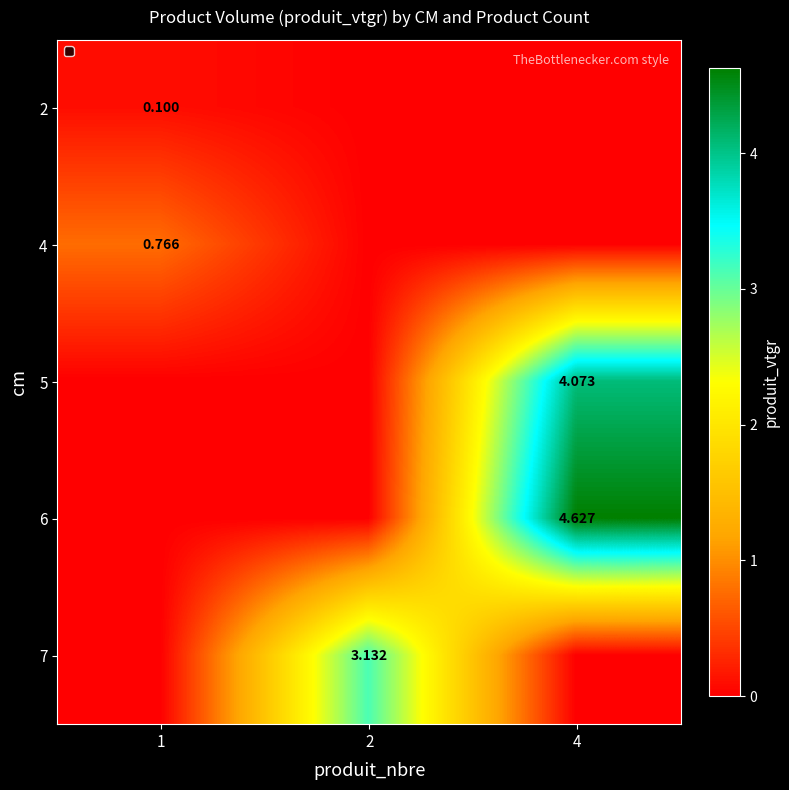

Is the value of 6 at 4 greater than the value of 7 at 2?

Yes